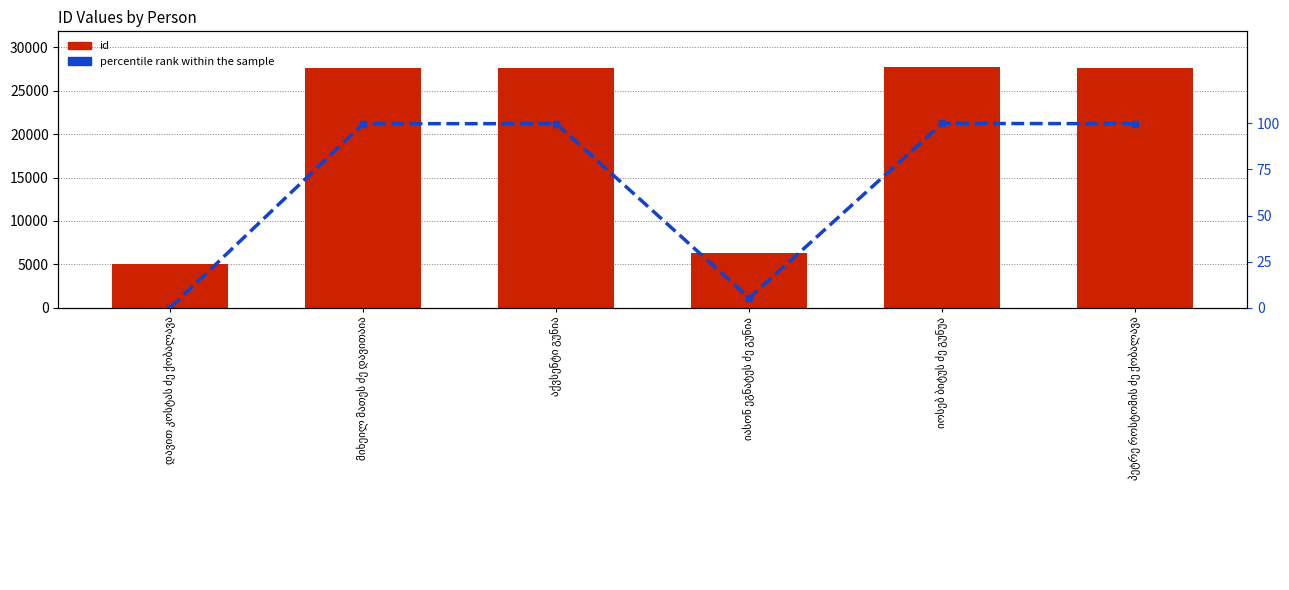

Which series has the largest range (max minus min)?

id